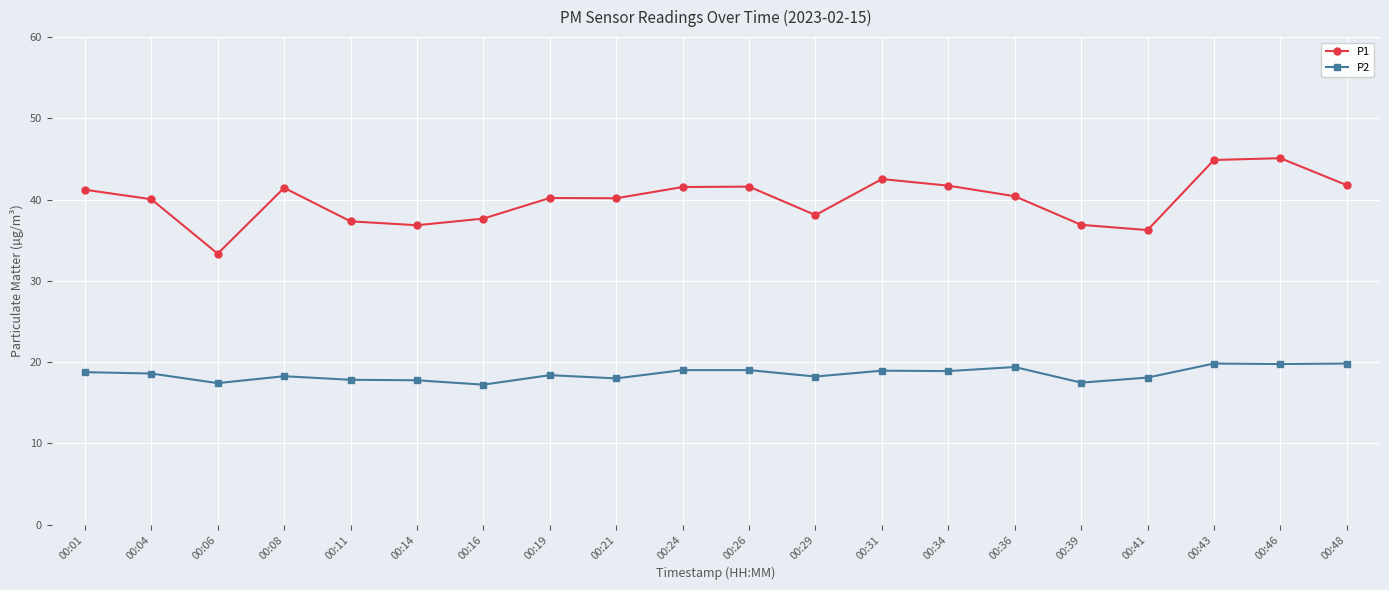

Rank the series by their average value, from lowest to highest.

P2, P1